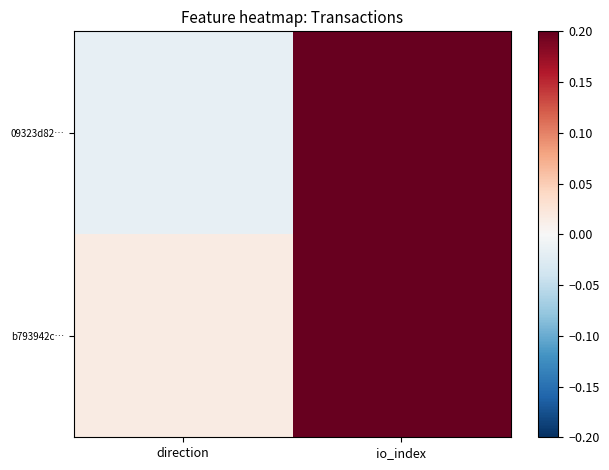

At which category is the sum across all series the highest?

io_index